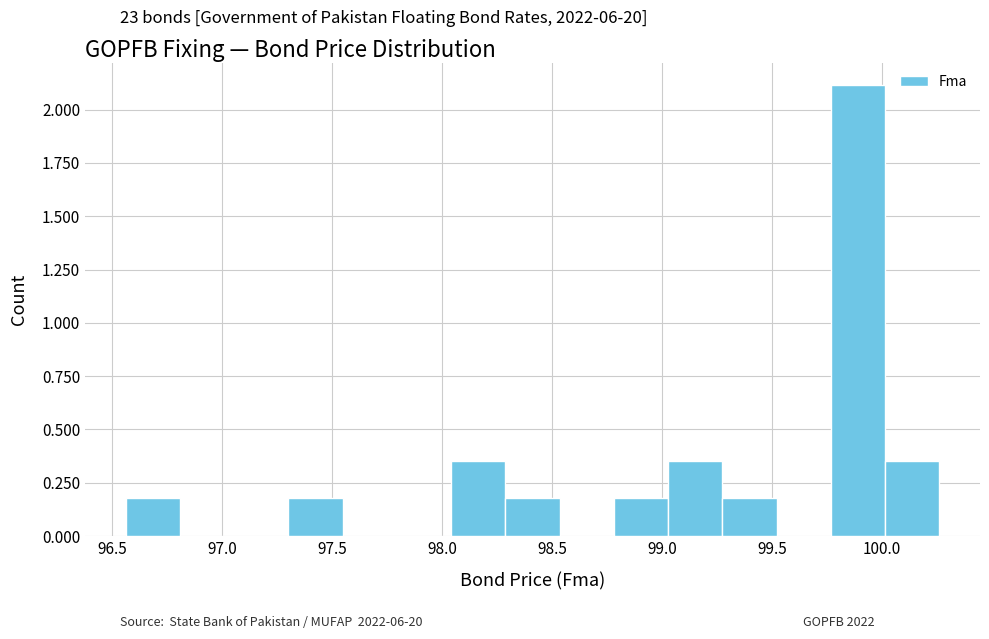

How tall is the bar that spans 98.30 to 98.55 on the x-axis? Neither the bar edges nor the heights are printed on the chart, so give them approximately, as read against the axes.

0.20